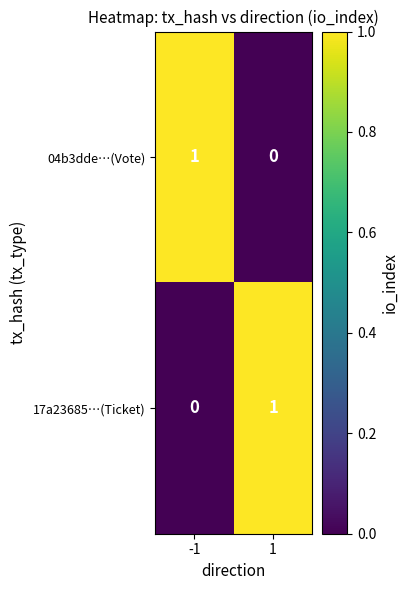

Rank the categories by 17a23685…(Ticket) value from highest to lowest.

1, -1